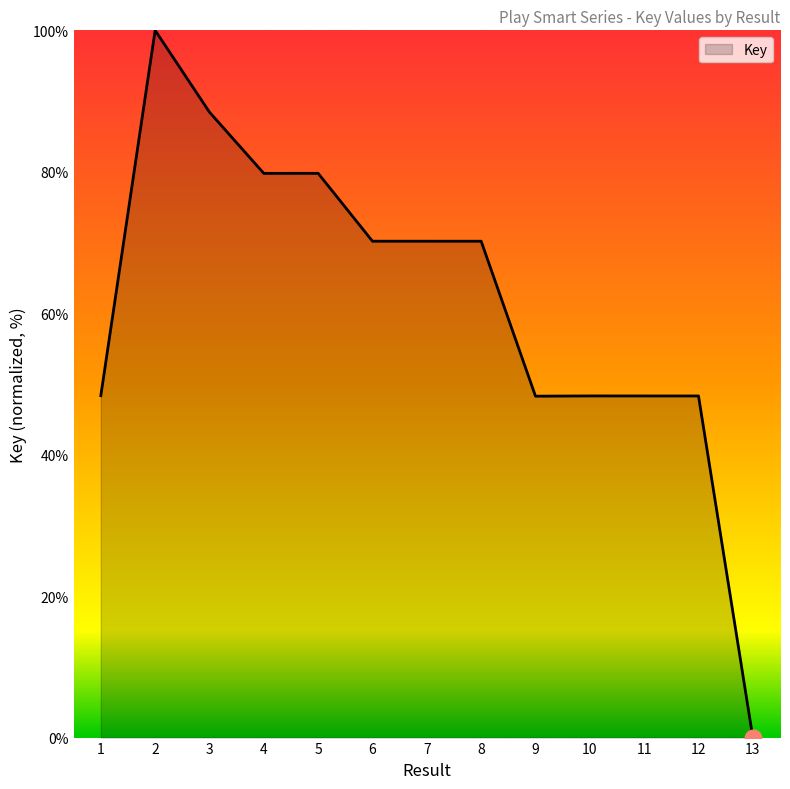

What is the sum of all values?

800.1